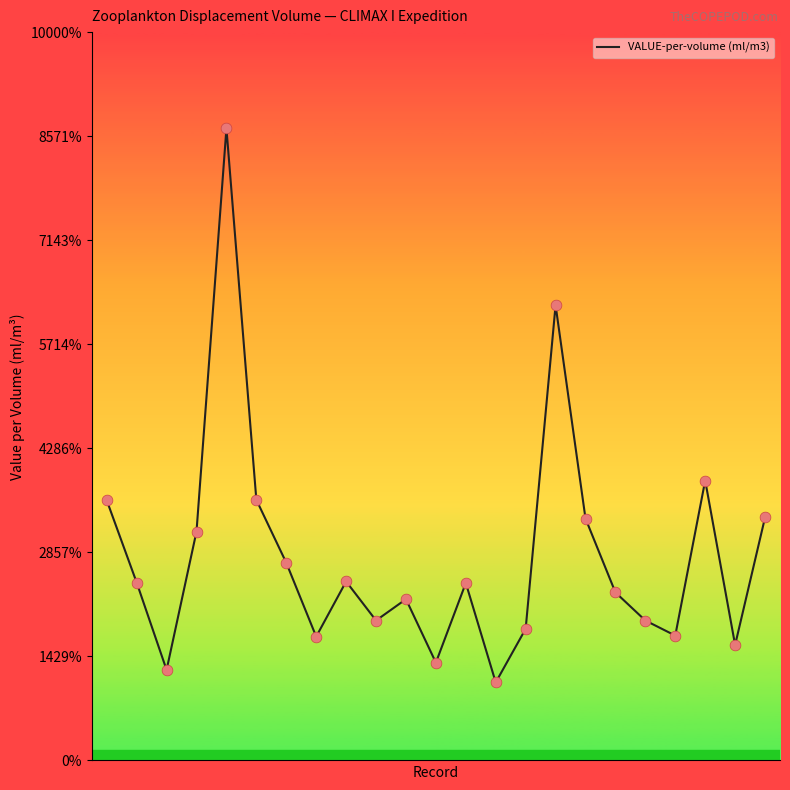

Does the chart have visible grid lines?

No